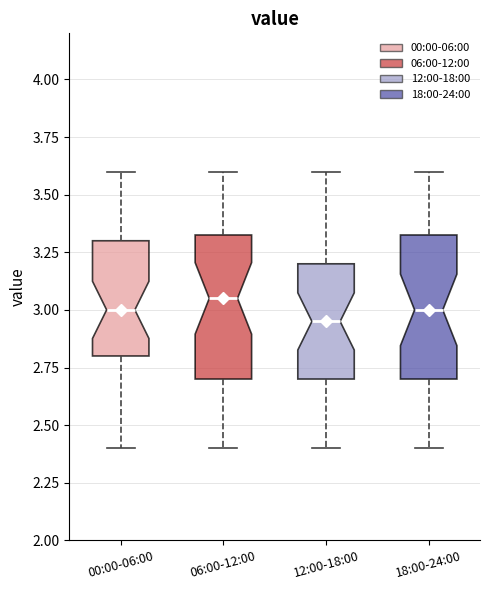

Reading left to right, read every box against the y-axis: the position of its median line, the range the box covers, and the ends of its whiskers. The values are not printed on the chart, so give them approximately, as read against the axis.

00:00-06:00: median 3.00, box 2.80 to 3.30, whiskers 2.40 to 3.60
06:00-12:00: median 3.05, box 2.70 to 3.35, whiskers 2.40 to 3.60
12:00-18:00: median 2.95, box 2.70 to 3.20, whiskers 2.40 to 3.60
18:00-24:00: median 3.00, box 2.70 to 3.35, whiskers 2.40 to 3.60